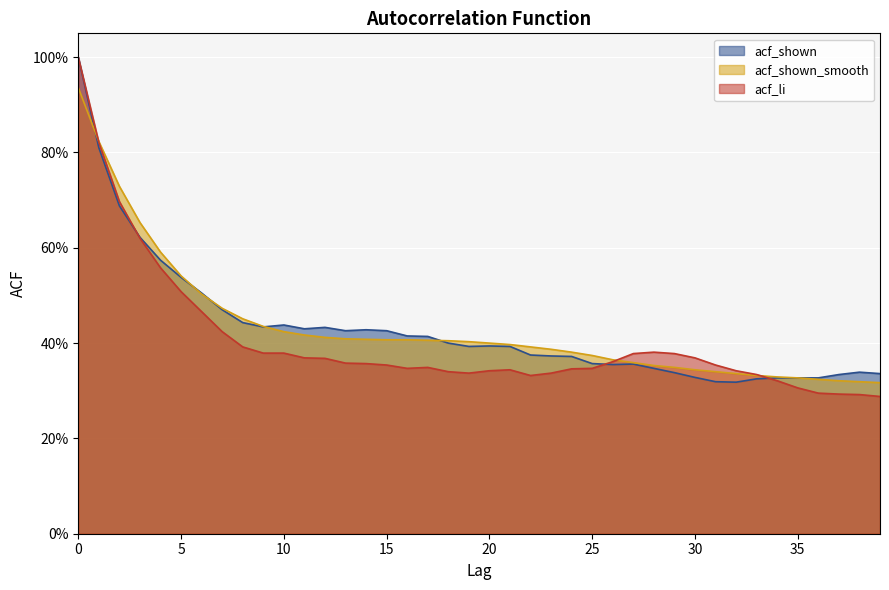

What is the sum of all acf_li values?

16.2